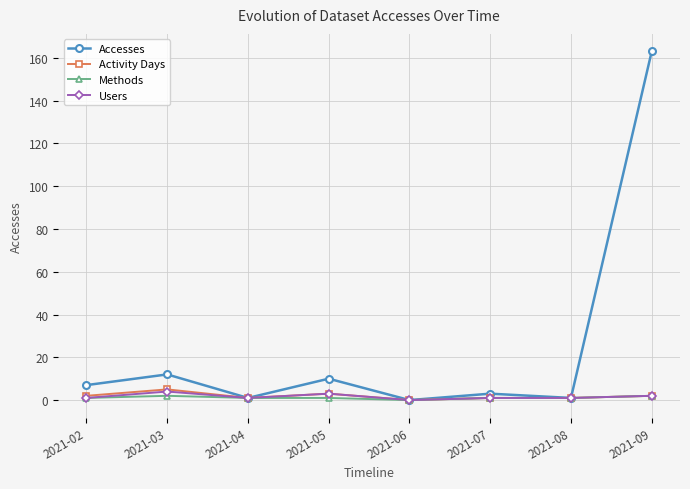

Which series changed the most between 2021-05 and 2021-09?

Accesses